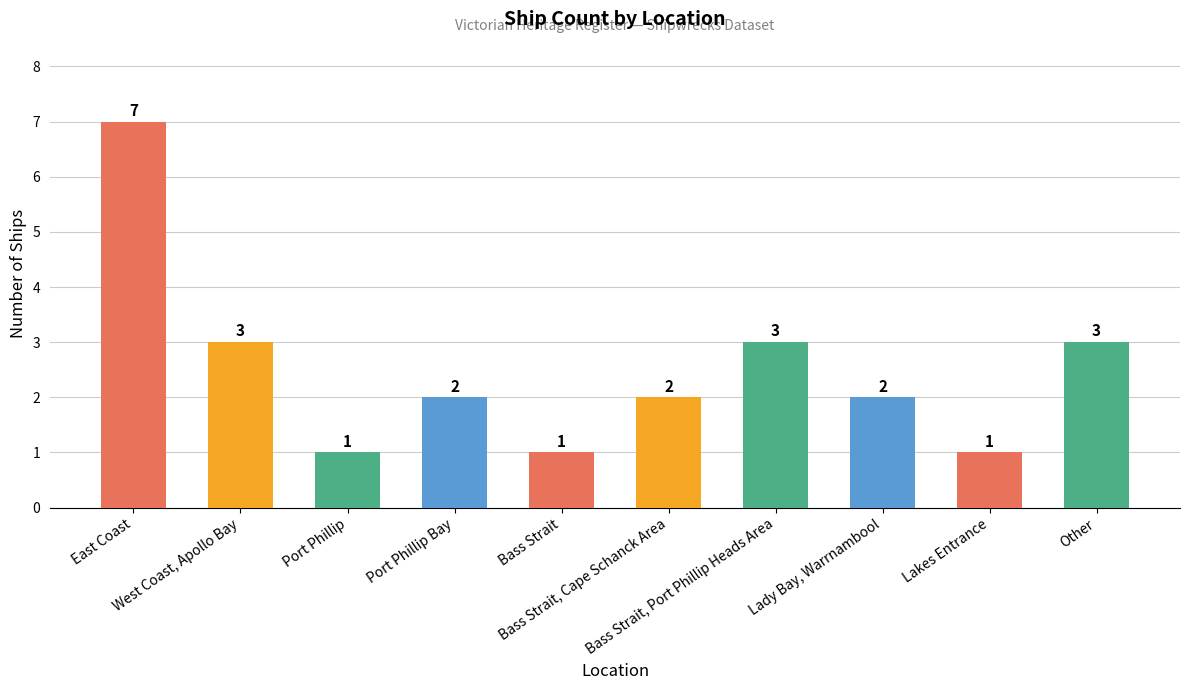

What is the change in value from Bass Strait, Cape Schanck Area to Lakes Entrance?

-1